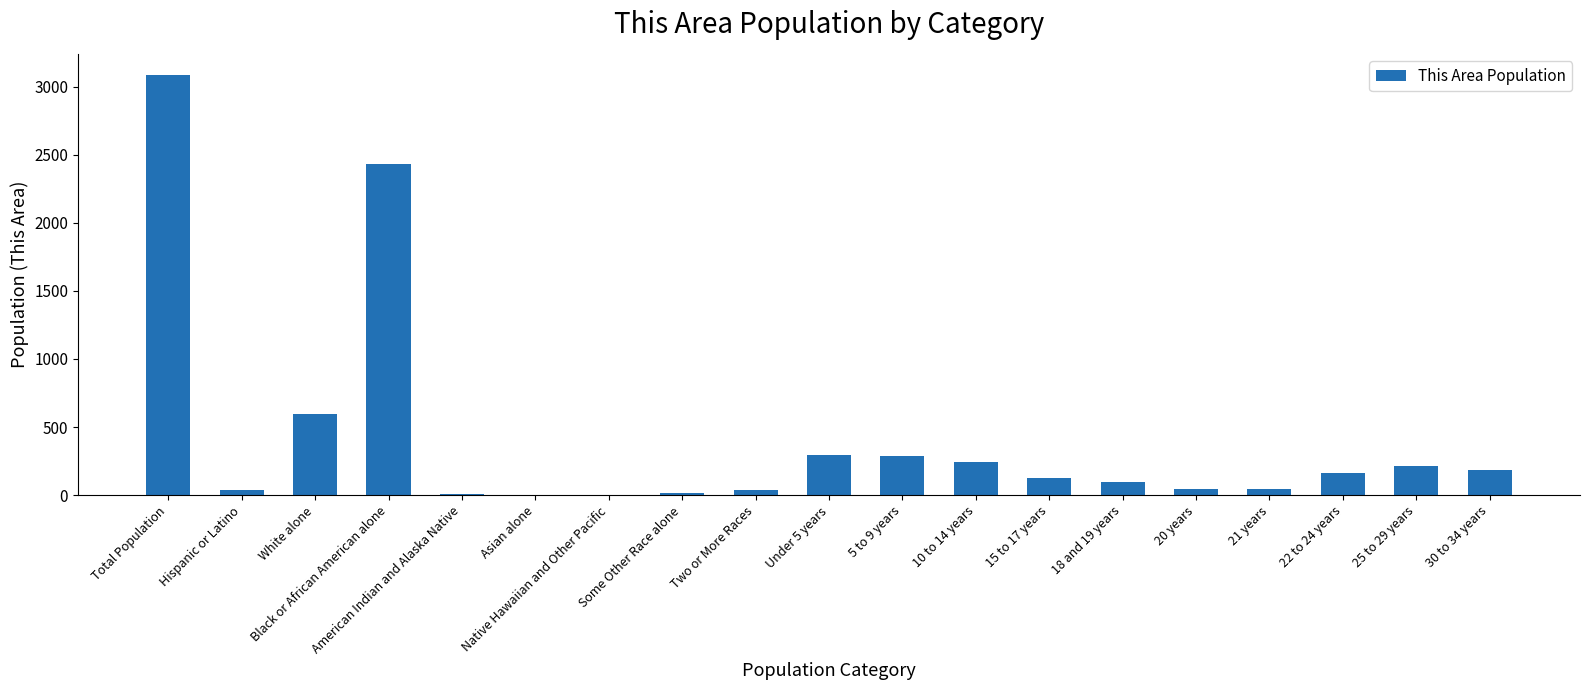

Where does the data first go above 129?

Total Population